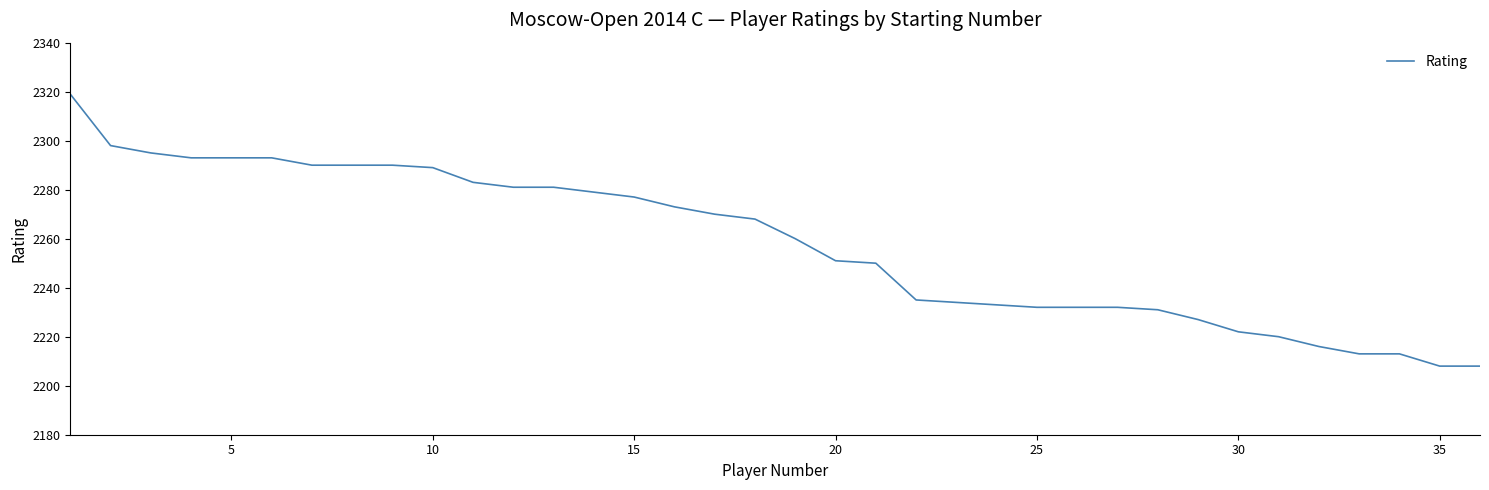

How many values are below 2268?

18